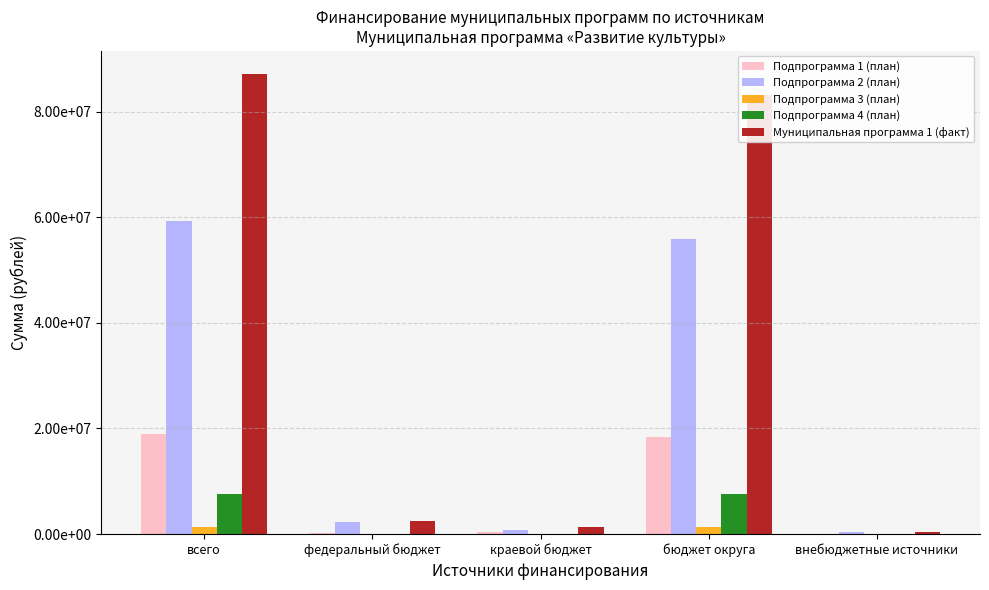

Rank the categories by Подпрограмма 4 (план) value from highest to lowest.

всего, бюджет округа, федеральный бюджет, краевой бюджет, внебюджетные источники